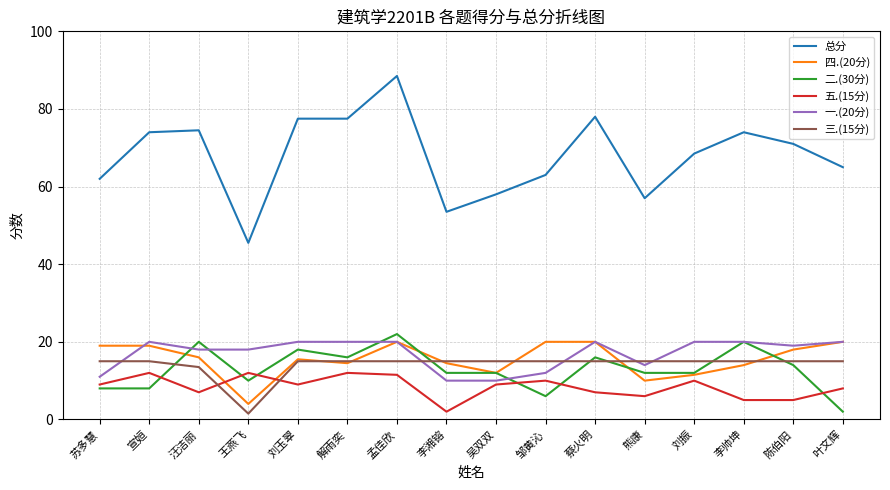

What position from the left is 刘振?

13